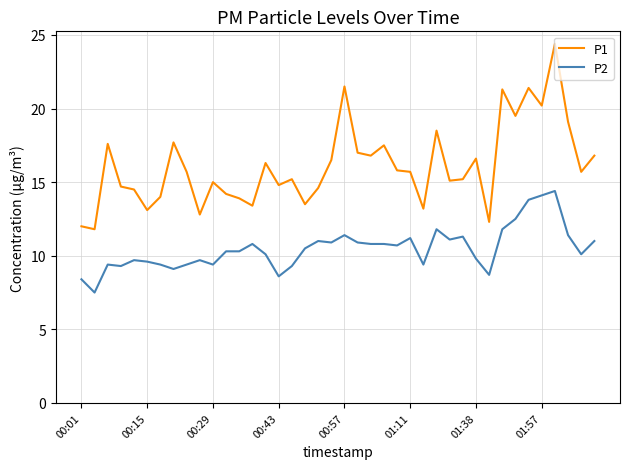

Which series has the largest range (max minus min)?

P1